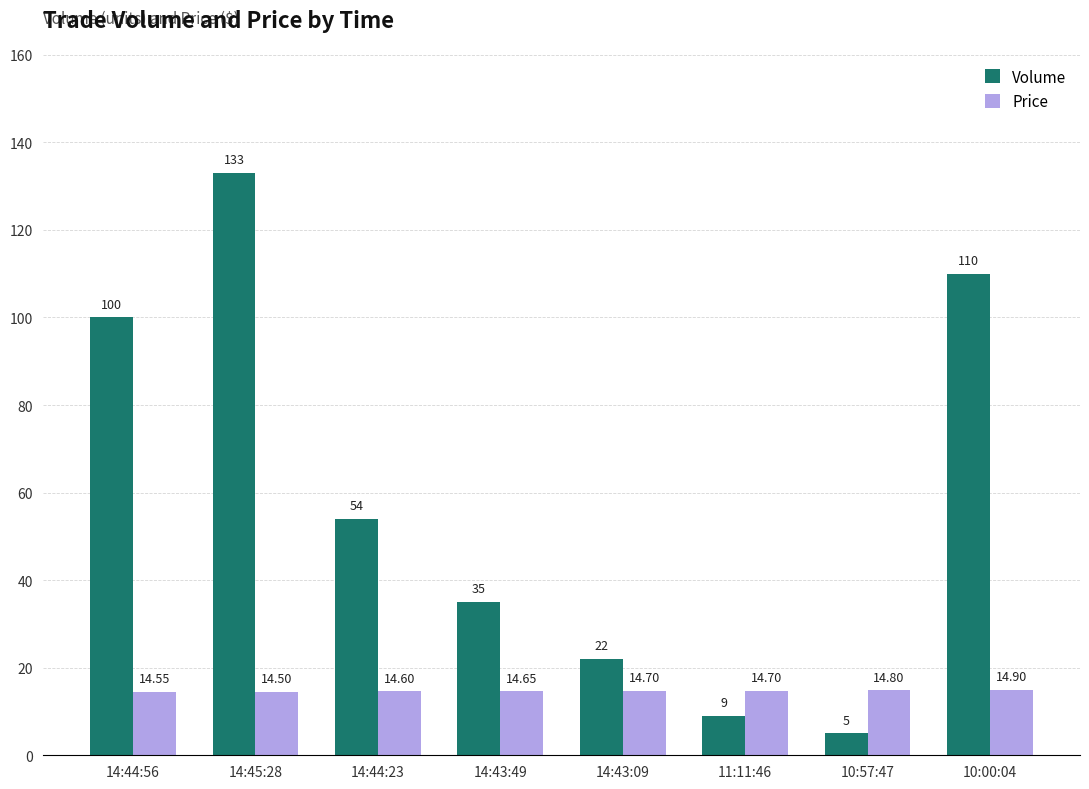

What is the difference between the second highest and second lowest values in the Volume series?

101.0